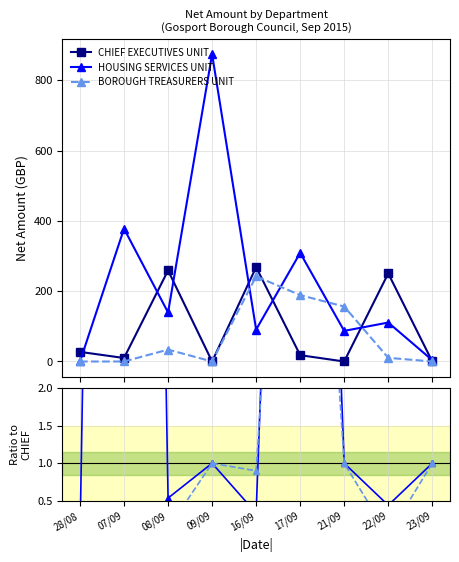

True or false: BOROUGH TREASURERS UNIT has more than 2 interior local peaks.

False